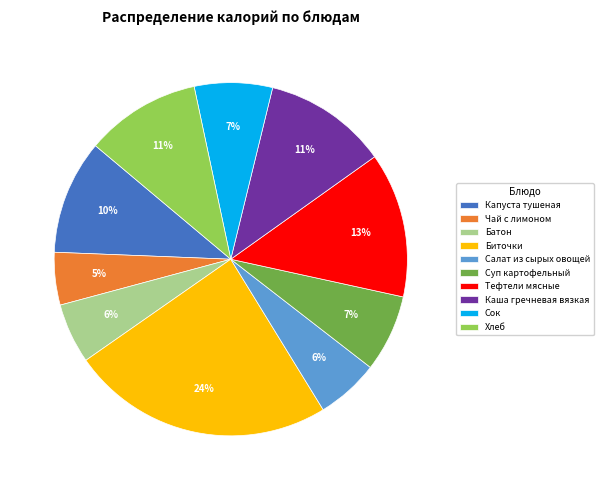

To the nearest percent, what is the difference between the largest and smallest slice percentages?

19%